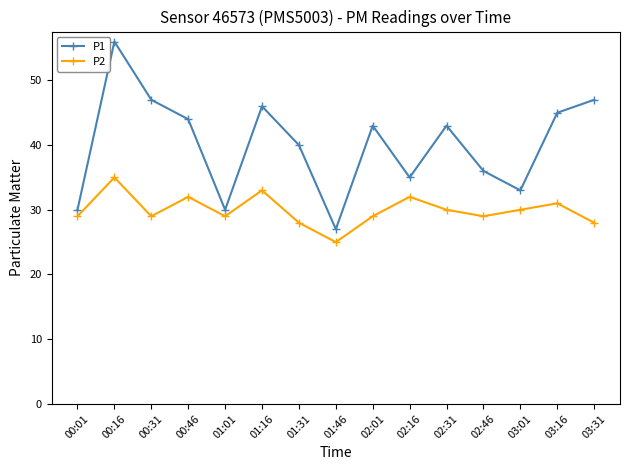

At how many categories does at least one series exceed 28?

14